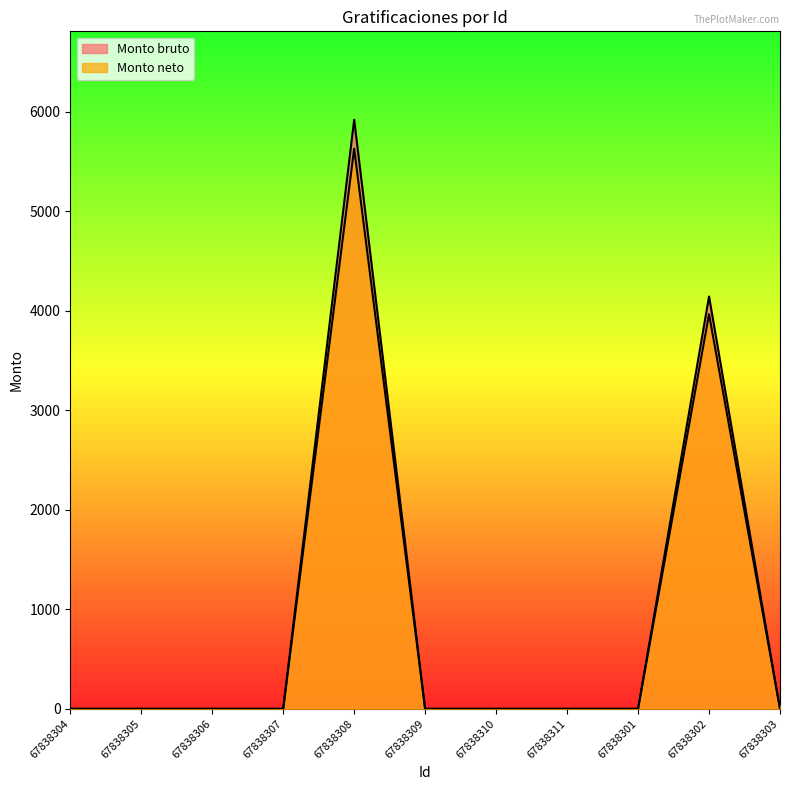

True or false: Monto bruto and Monto neto intersect in this chart.

False